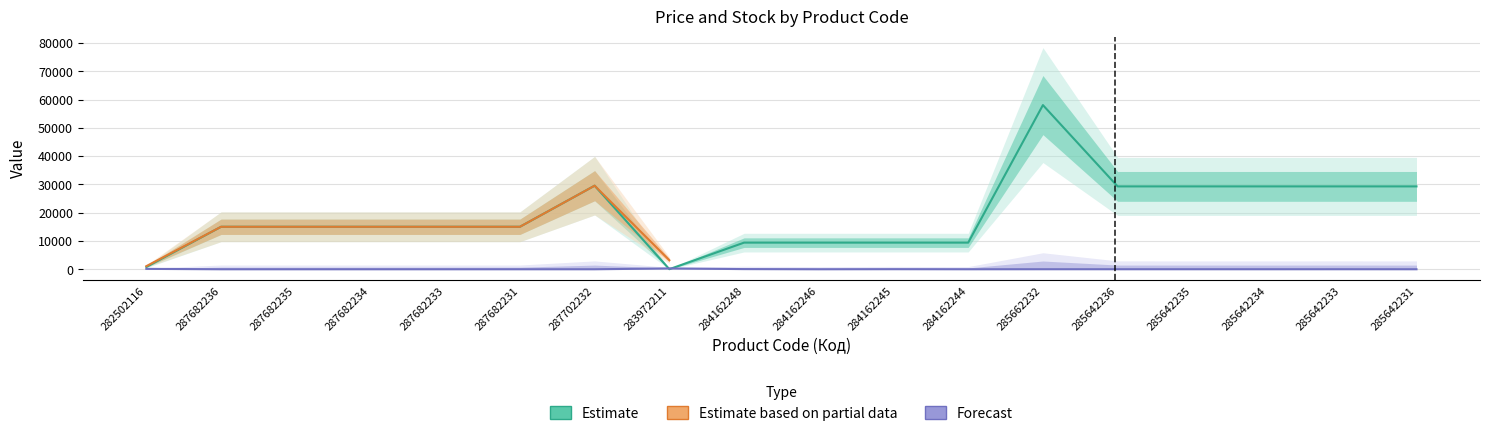

Rank the series at 284162245 from lowest to highest value.

Forecast, Estimate